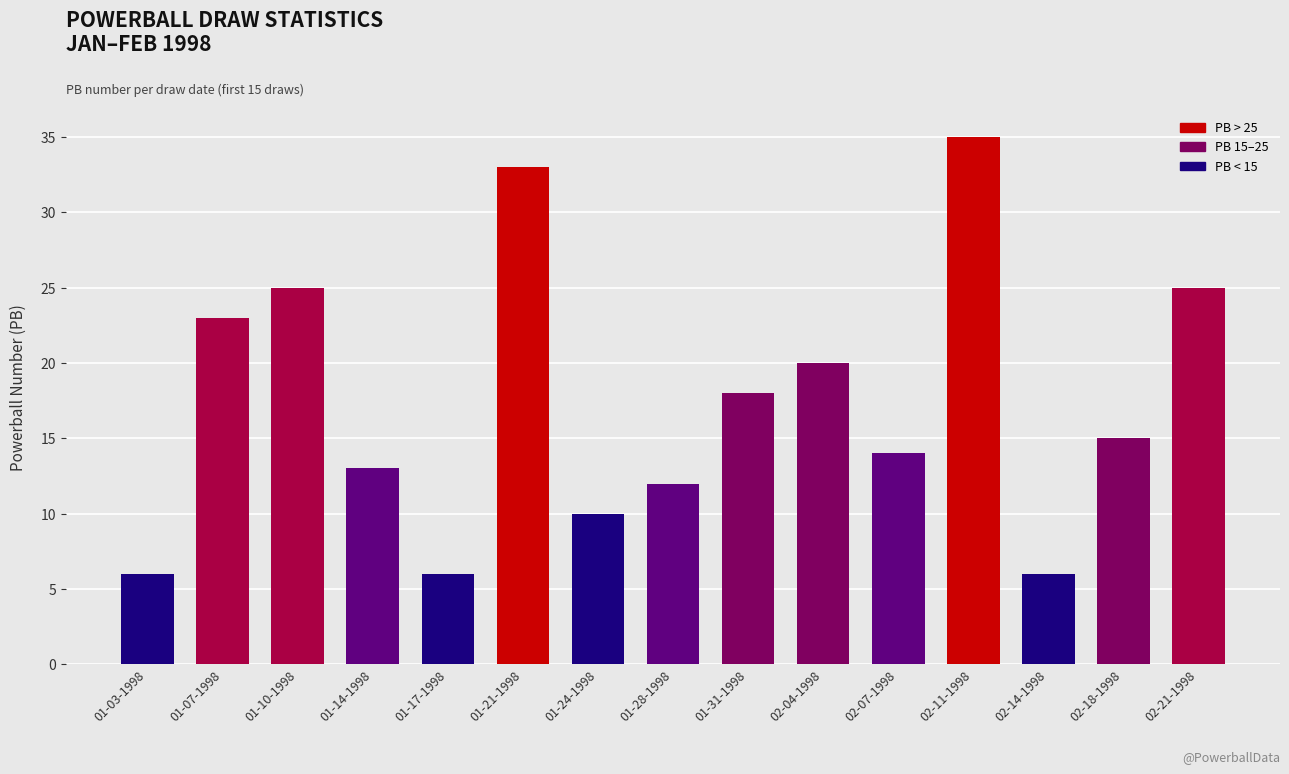

What is the value of the 10th bar from the left?

20